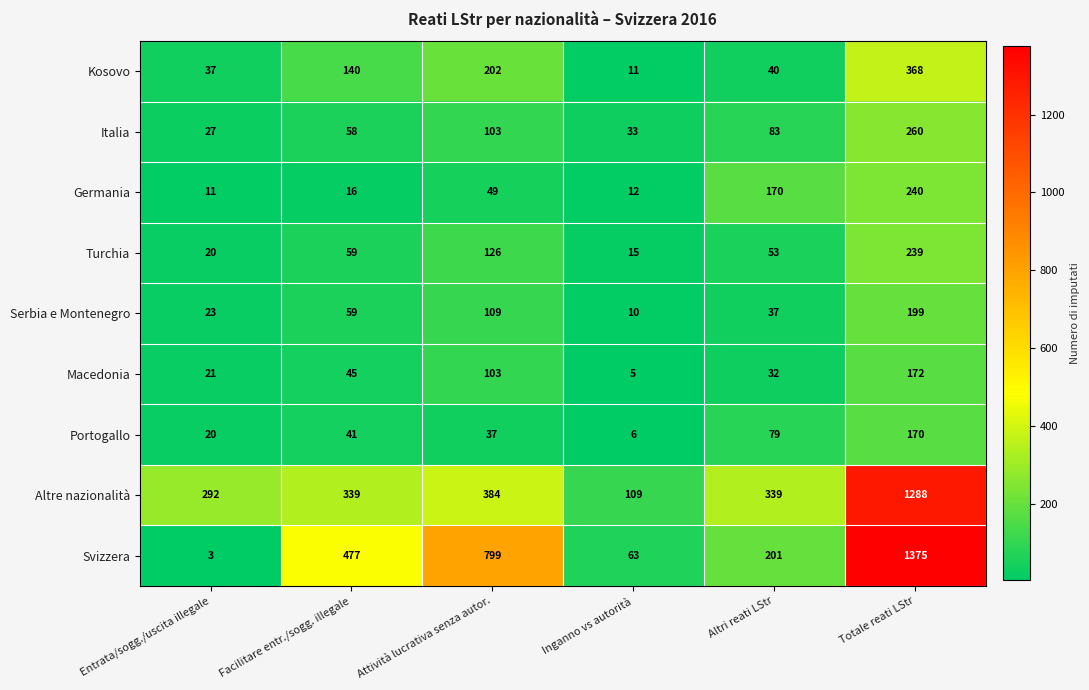

What is the total value across all series at Inganno vs autorità?

264